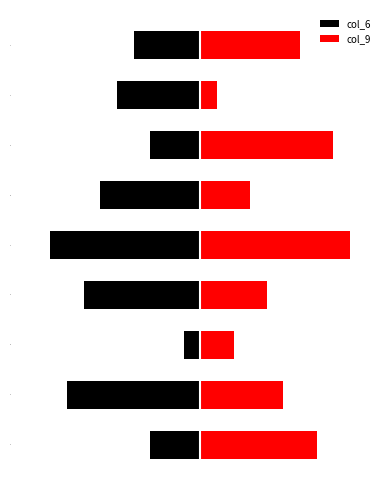

The col_9 series shows 5 at 2. True or false?

True